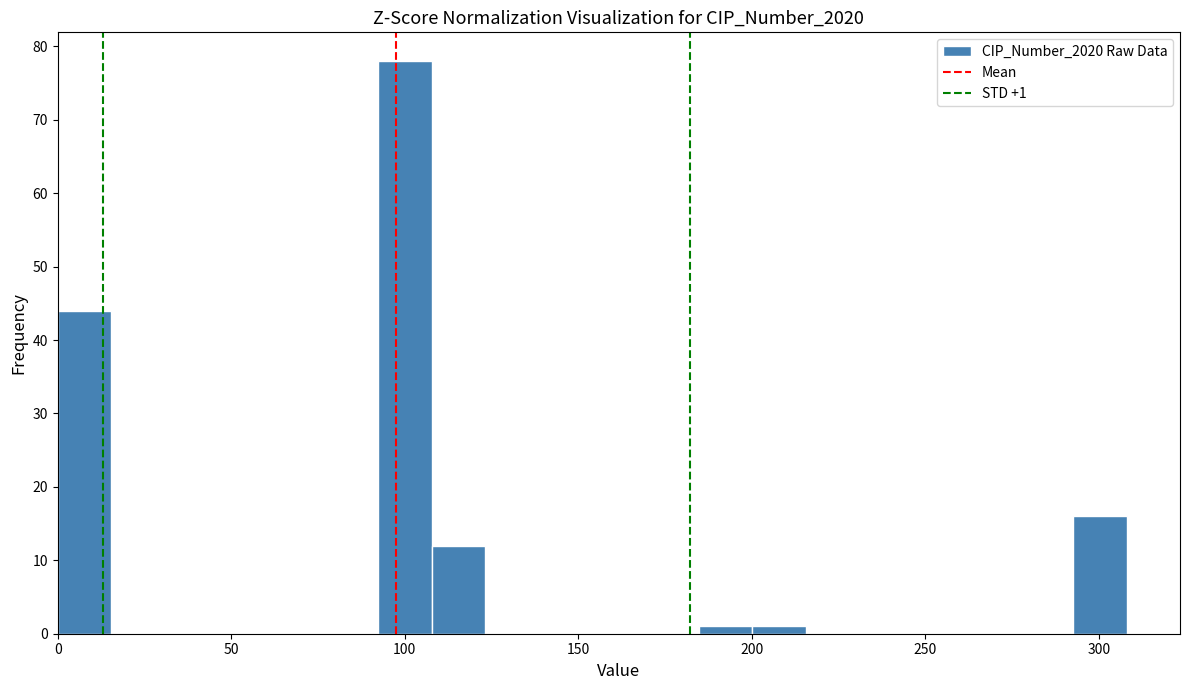

Around what value on the x-axis is the tallest bar? Give the approximate position of its centre, as read against the axis.

100